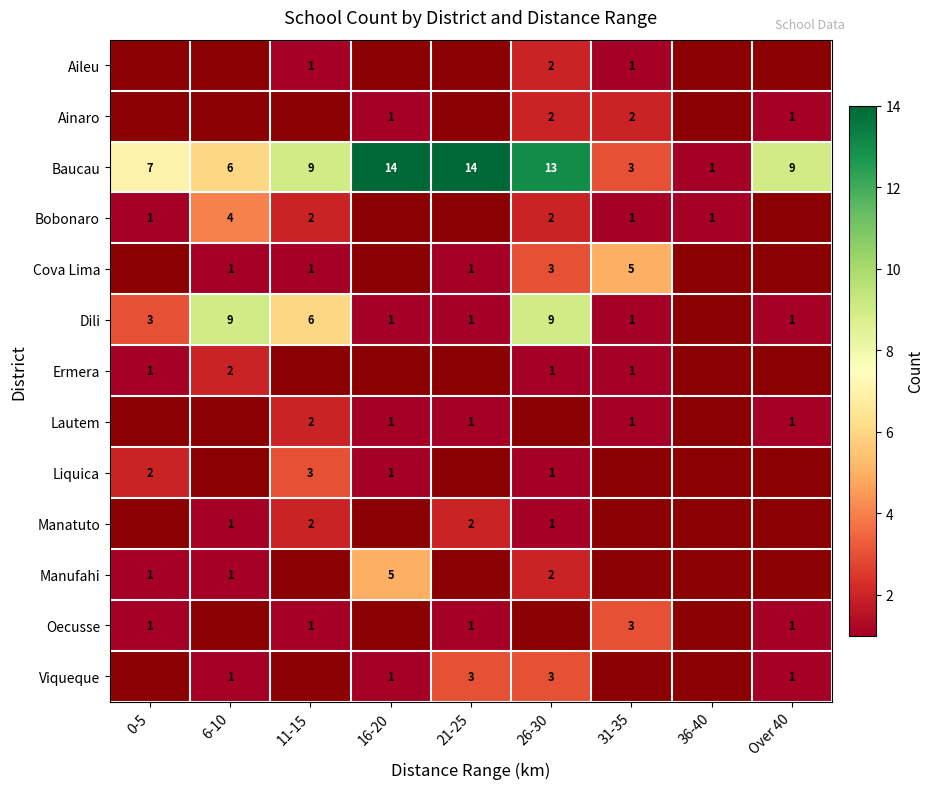

Read the Baucau value at 6-10.

6